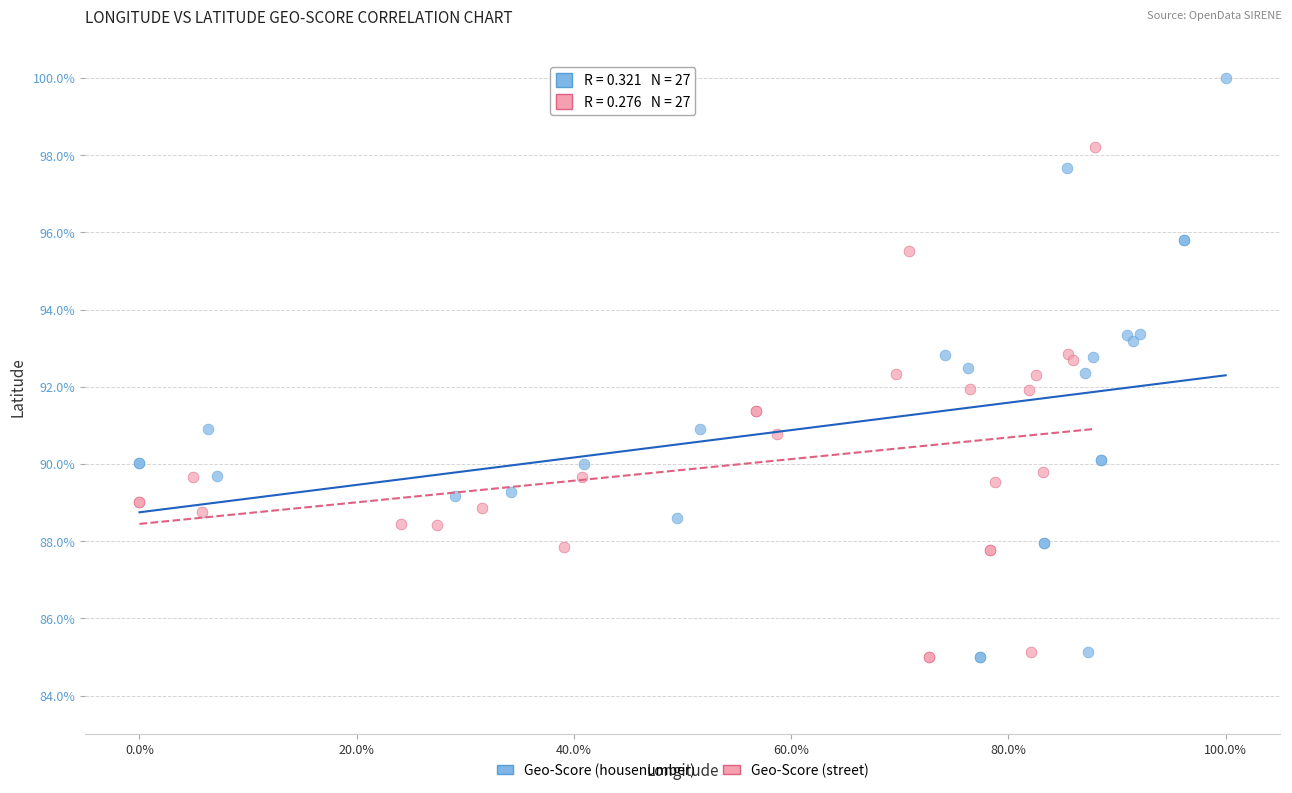

Which series has the largest Y range (max minus min)?

Geo-Score (housenumber)